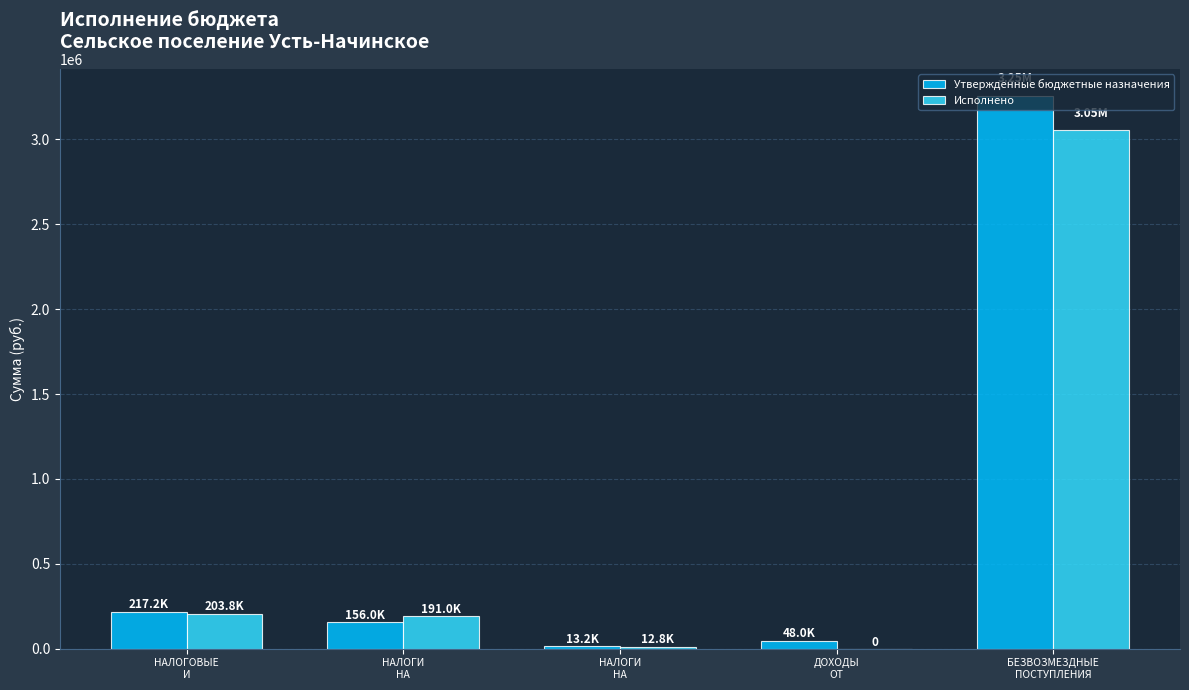

Does the chart contain stacked bars?

No